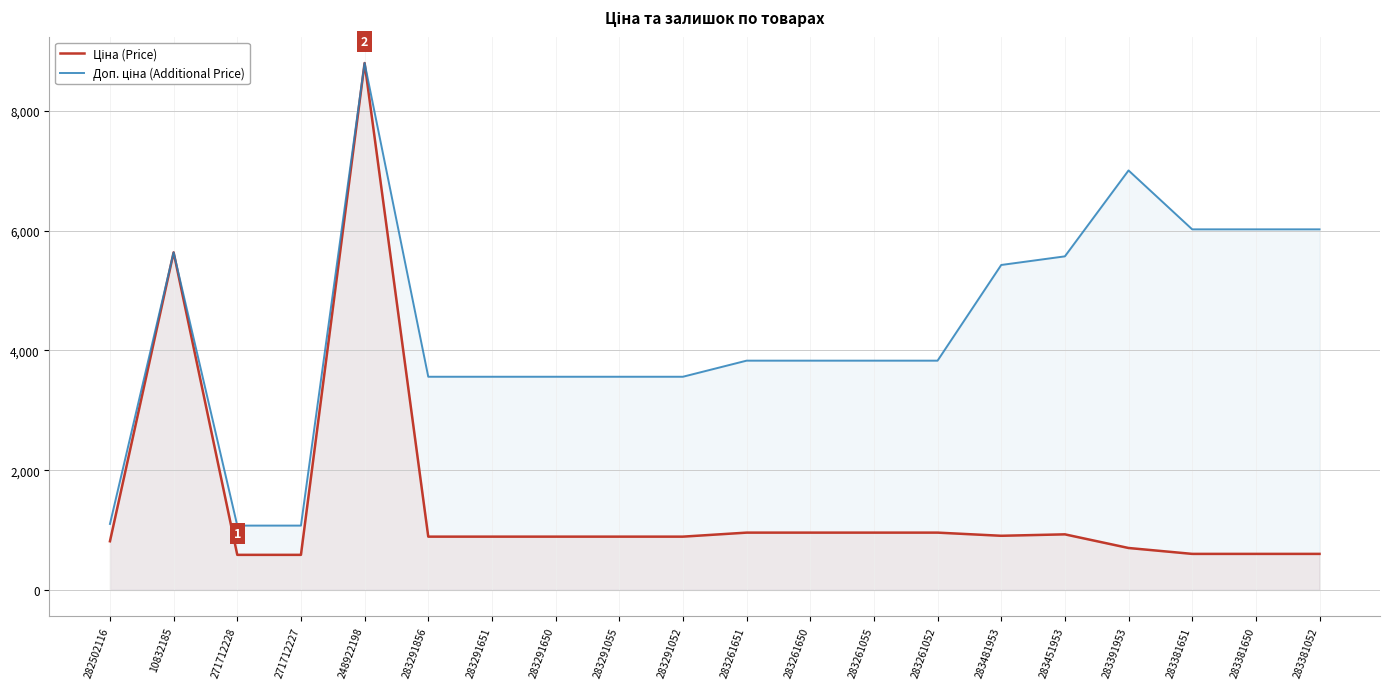

What is the difference between the maximum and second lowest values in the Ціна (Price) series?

8211.6